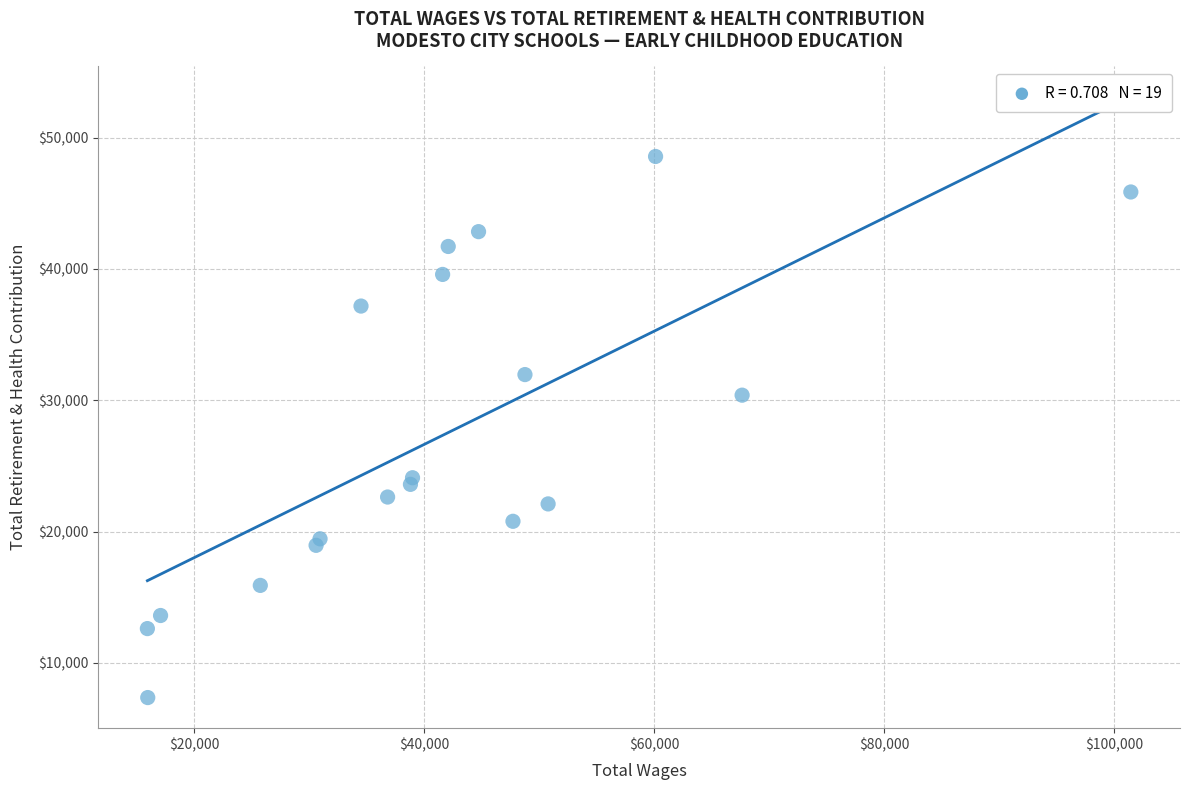

What Y value in the scatter plot is closest to 27965?

30391